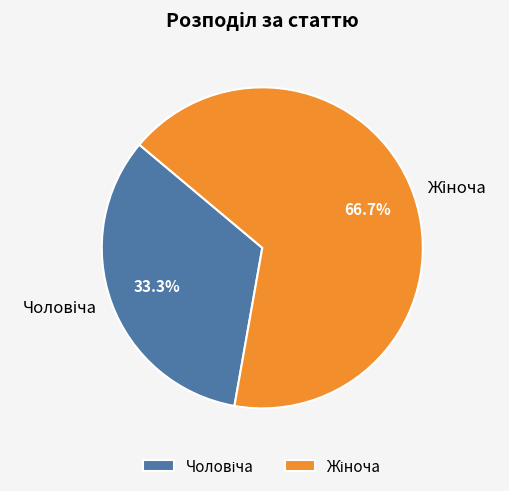

Is there a majority slice in this chart?

Yes